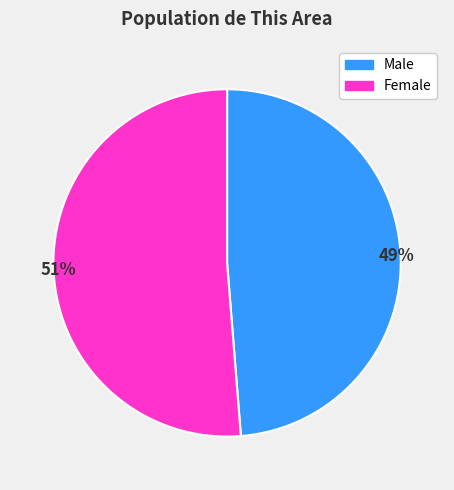

To the nearest percent, what is the average slice percentage?

50%